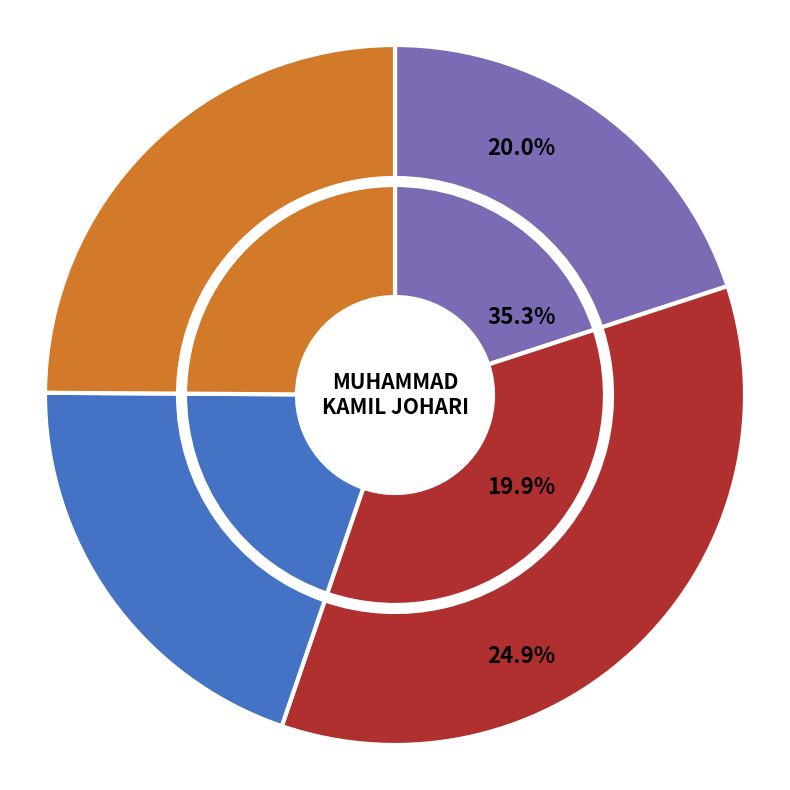

Is there any slice that represents more than half of the pie?

No